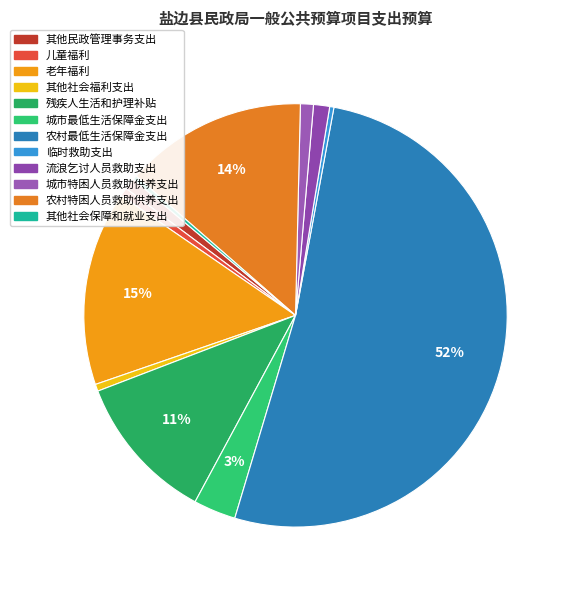

What percentage is NOT represented by 城市特困人员救助供养支出?

99.0%